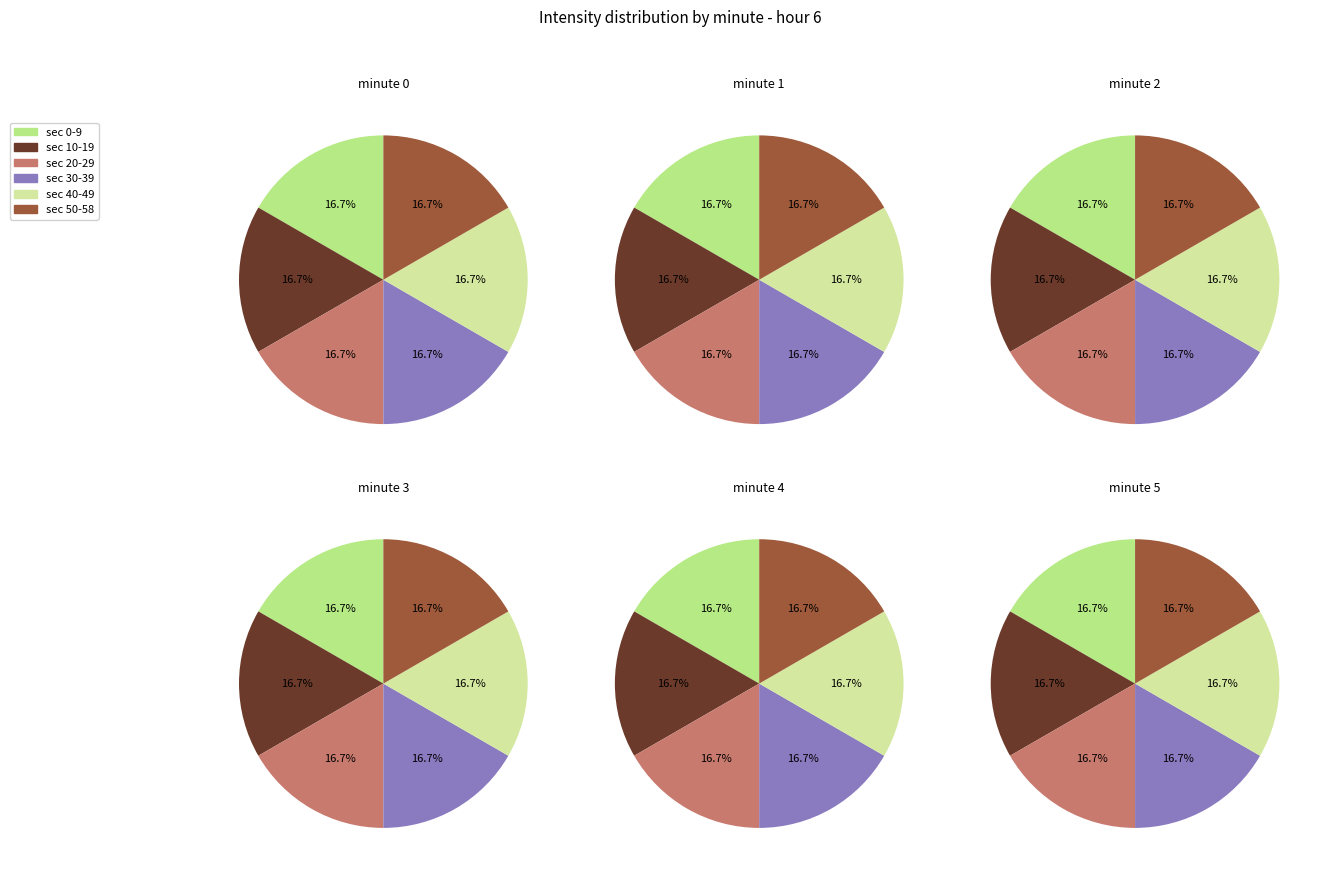

Is it true that 2 is 1% of the pie?

False